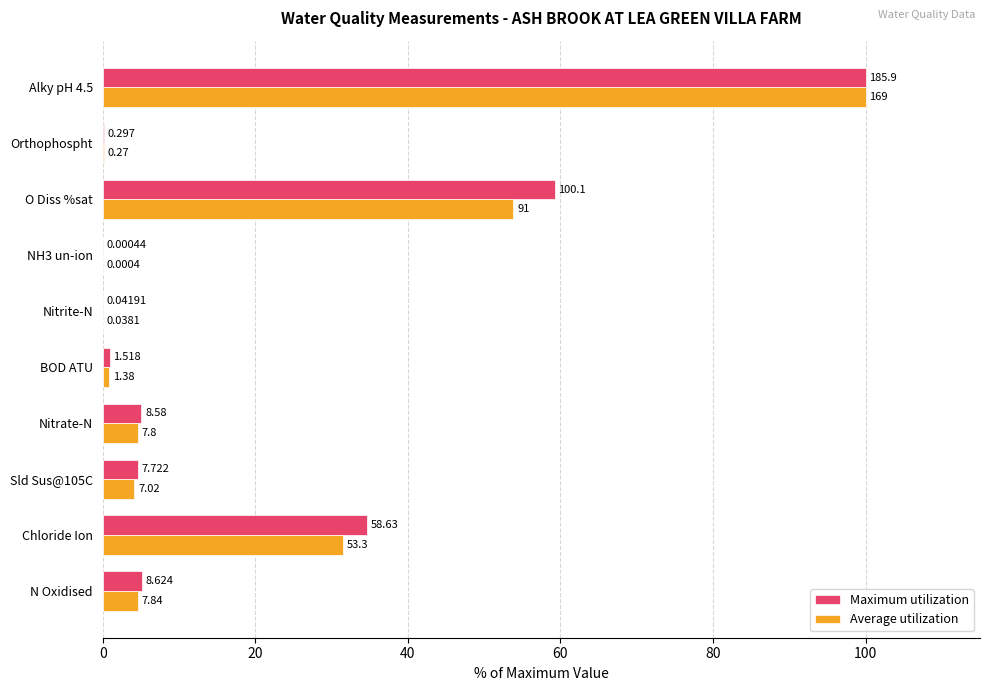

What is the sum of all Average utilization values?

199.8